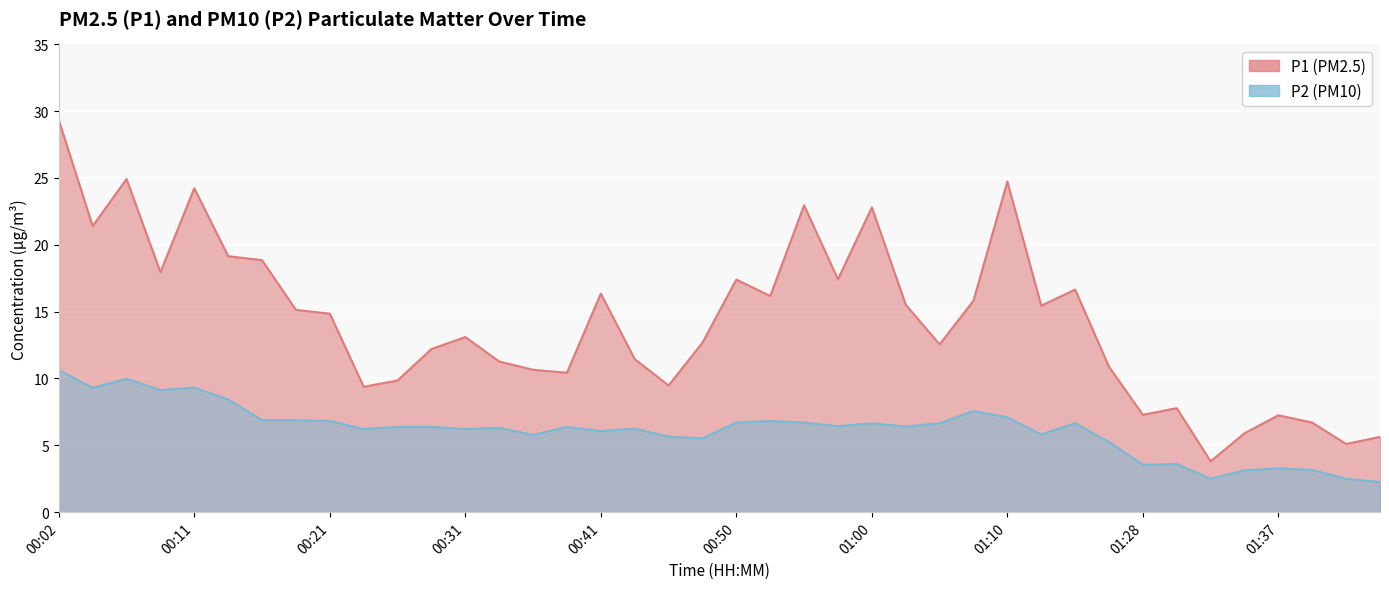

True or false: P1 and P2 intersect in this chart.

False